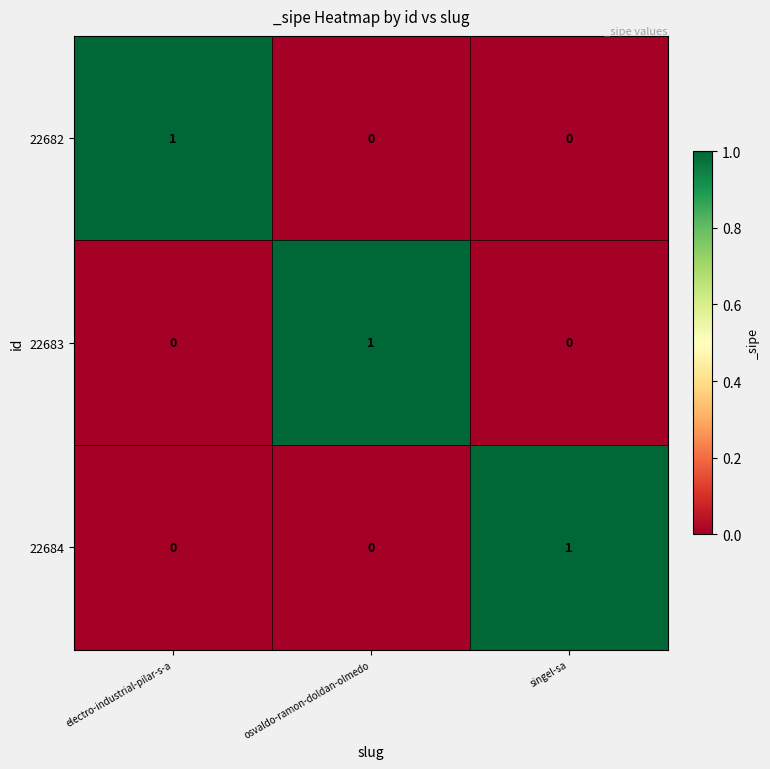

Count the 22684 values in the range 0 to 1.

3